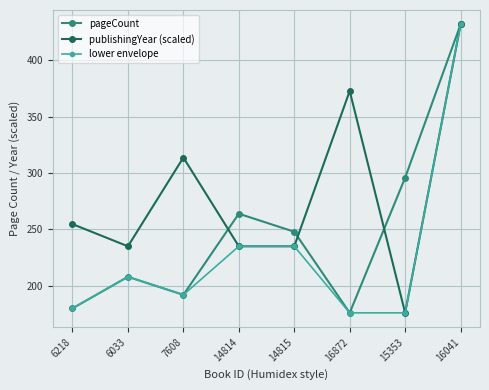

Where do pageCount and publishingYear (scaled) first cross each other?

7608 and 14814